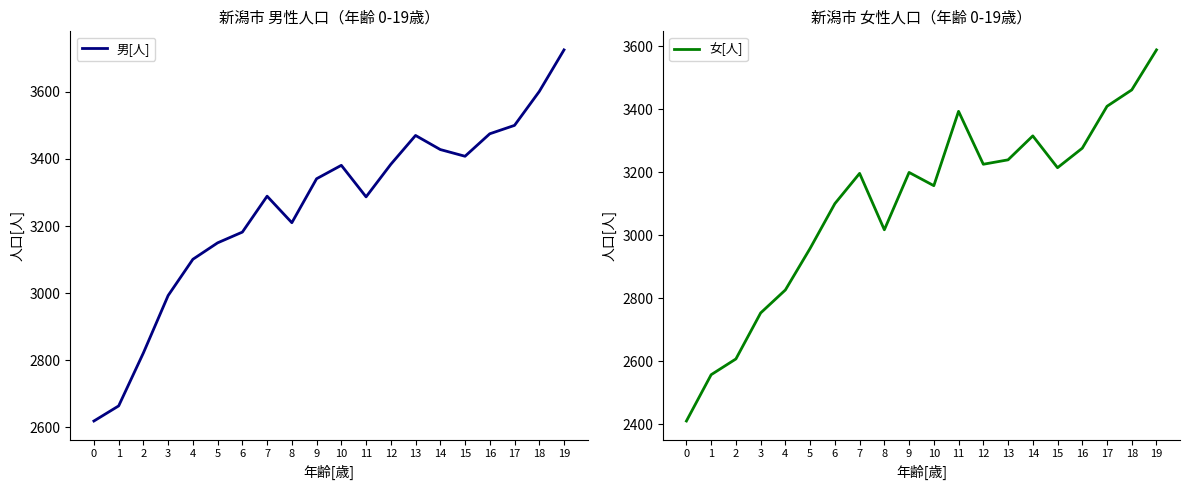

What is the value of the 女[人] point at the 6th from the left?

2958